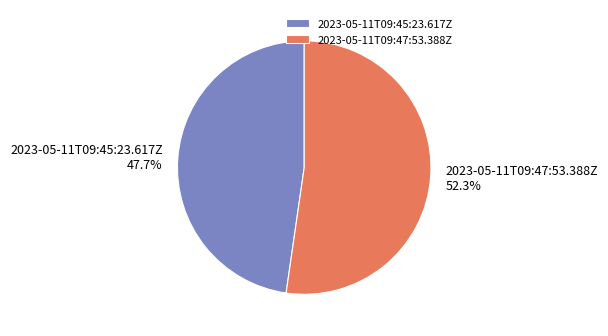

How many slices are in this pie chart?

2